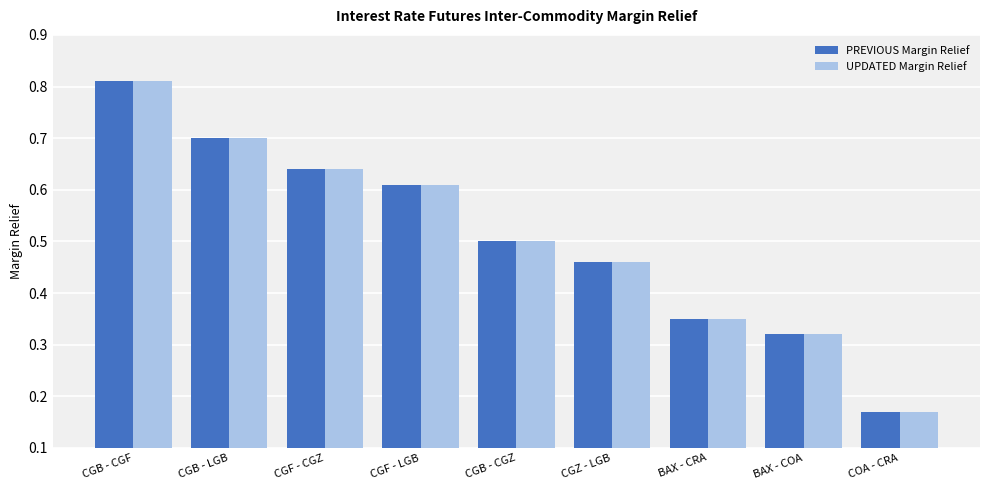

The UPDATED Margin Relief series shows 0.4 at CGB - CGF. True or false?

False